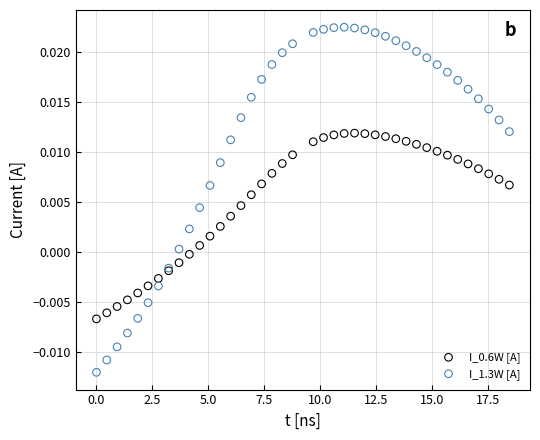

Which series reaches the maximum Y coordinate?

I_1.3W [A]